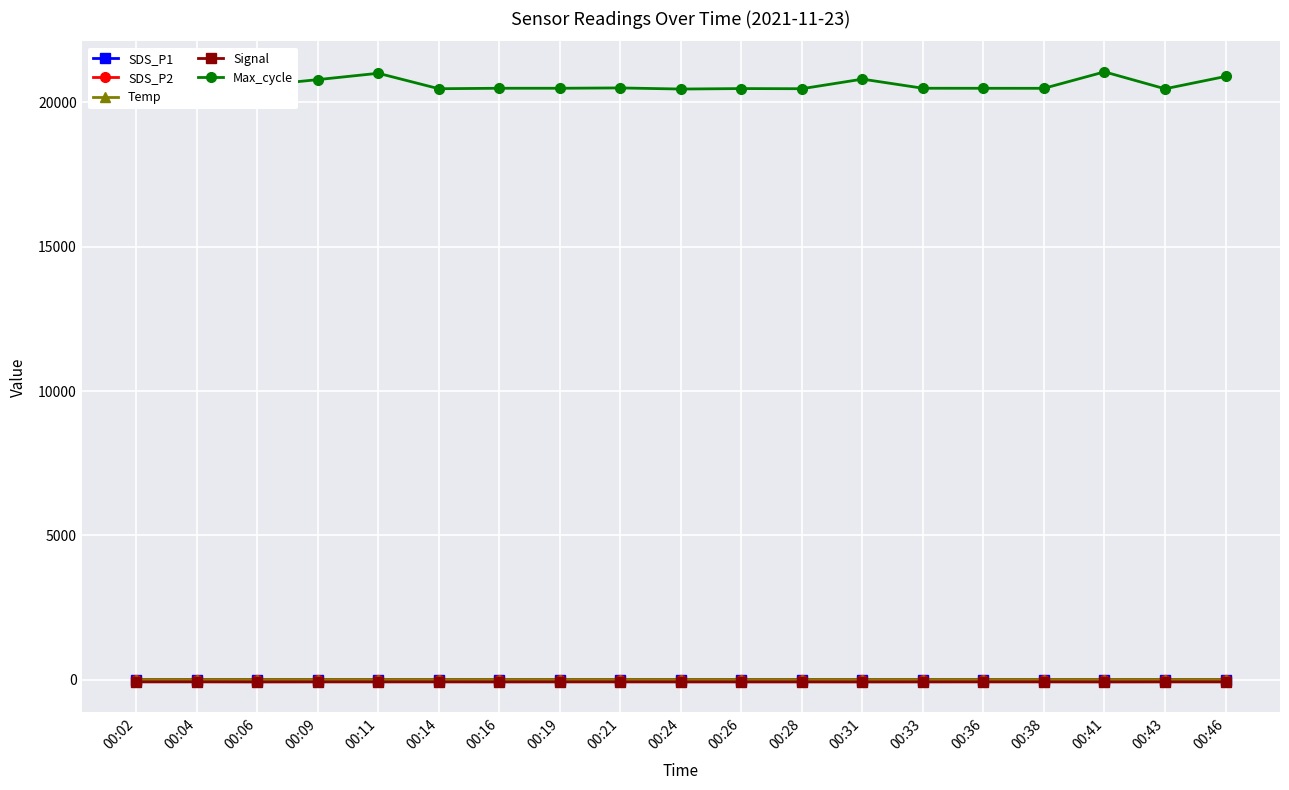

List the series in order of their peak value, lowest first.

Signal, Temp, SDS_P2, SDS_P1, Max_cycle